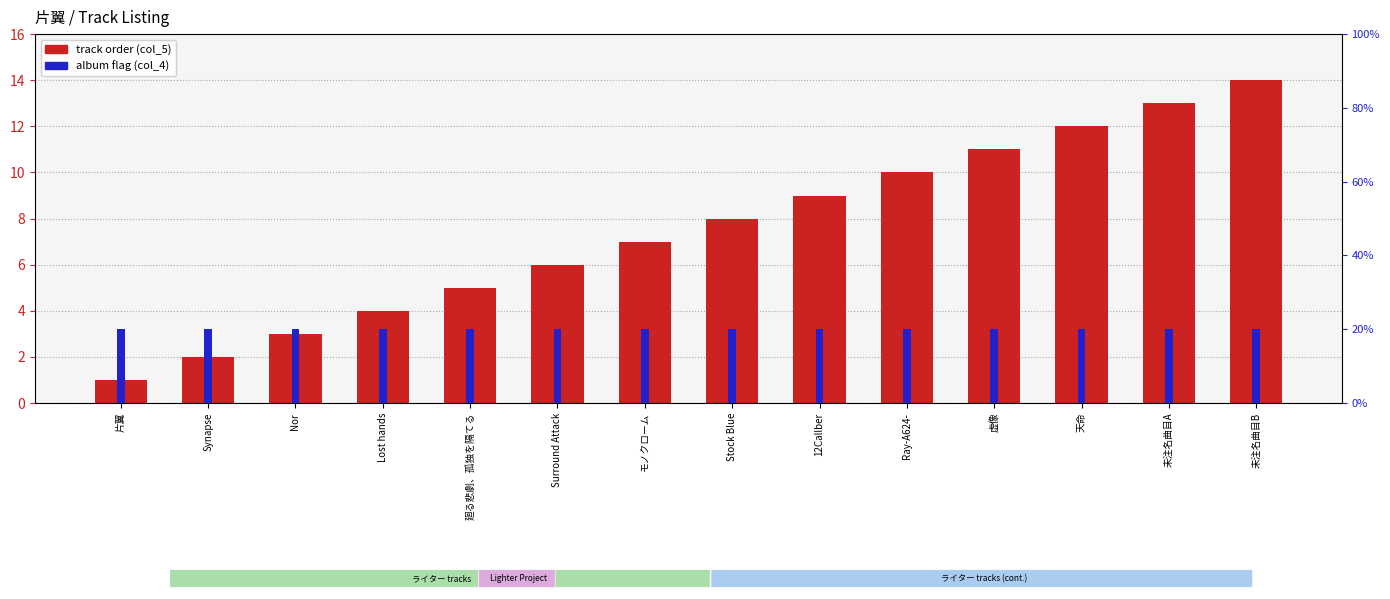

At which category is the sum across all series the highest?

未注名曲目B